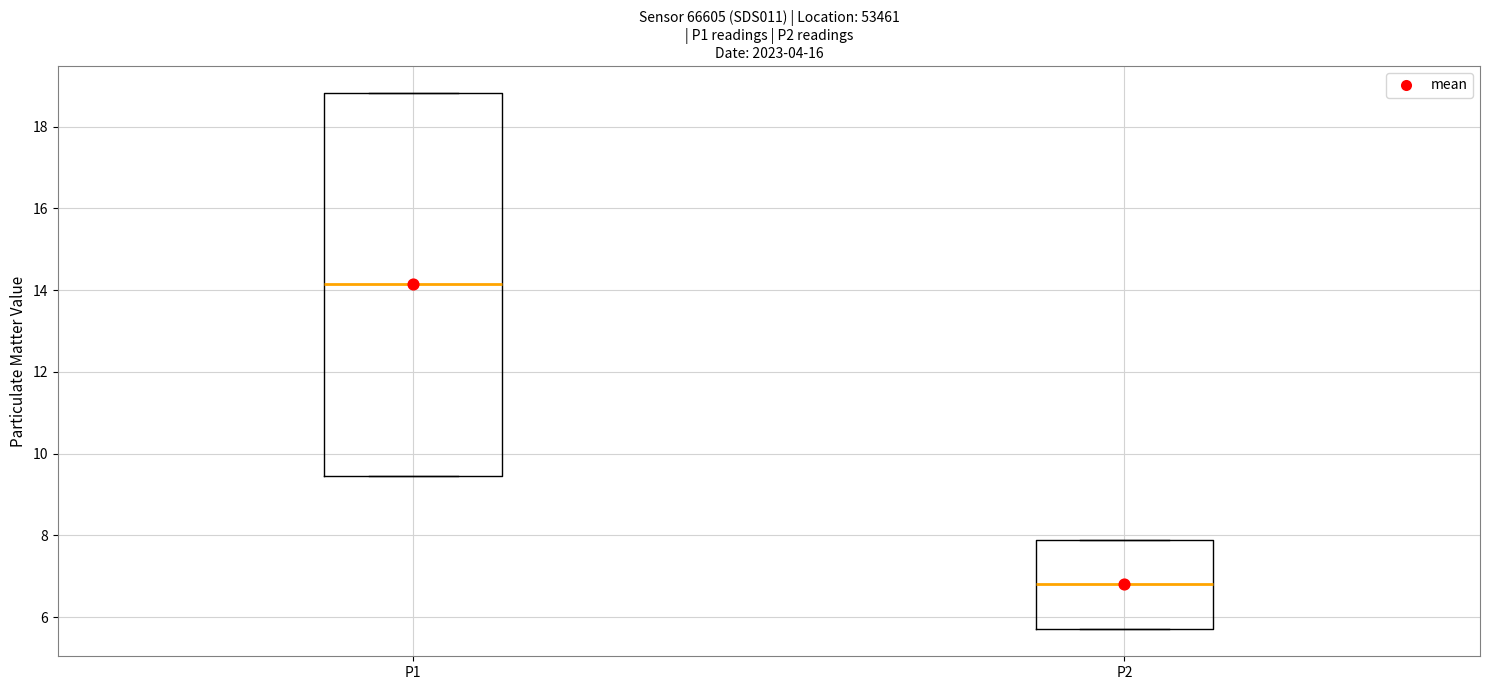

Where does the median line of the box for P1 sit on the y-axis? The values are not printed on the chart, so give them approximately, as read against the axis.

14.2